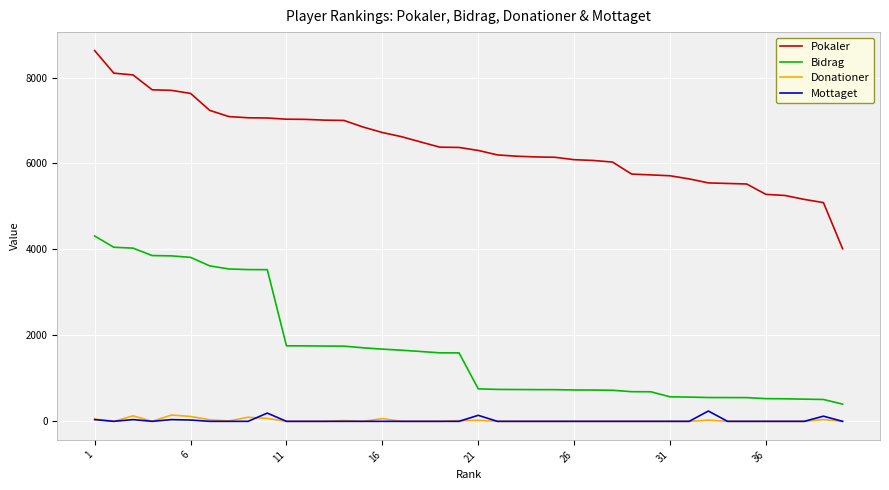

What is the greatest value displayed?

8625